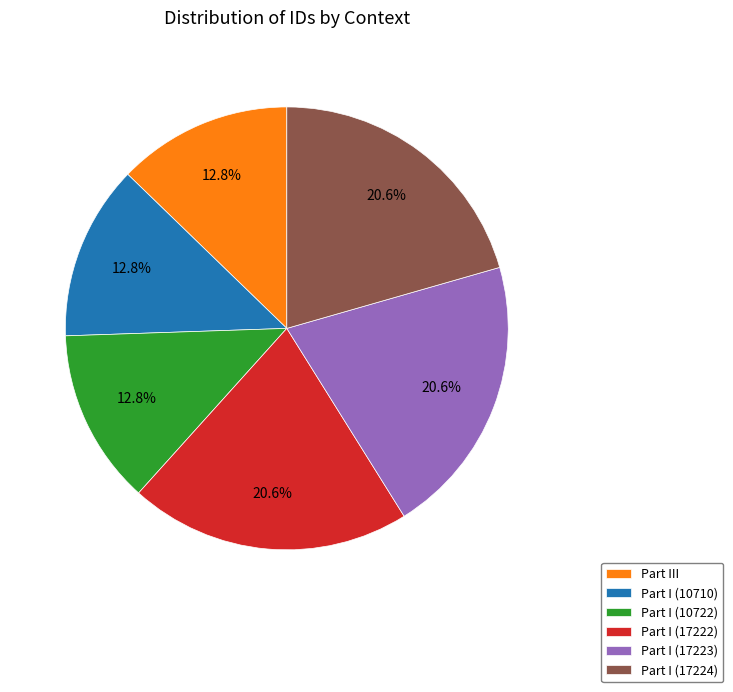

Is there any slice that represents more than half of the pie?

No